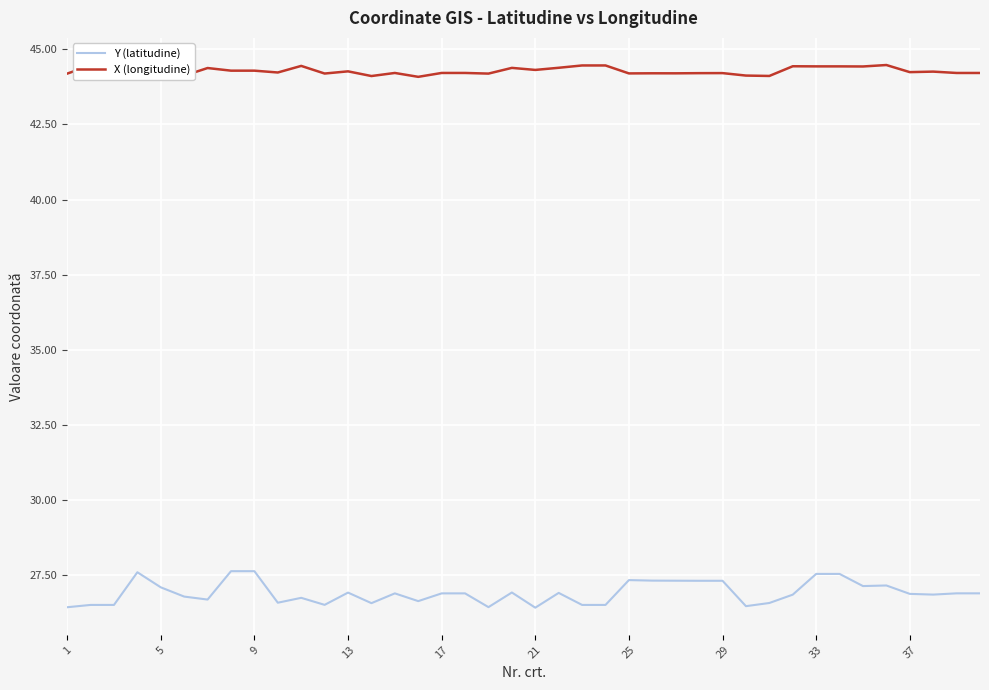

What is the maximum value for X (longitudine)?

44.5